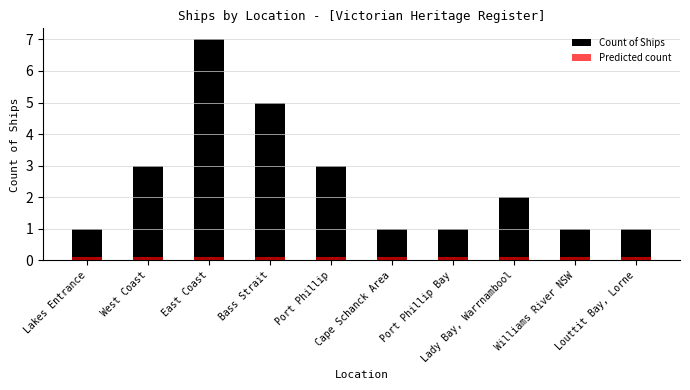

Reading left to right, list all the values displayed in this chart.

Count of Ships: 1.0	3.0	7.0	5.0	3.0	1.0	1.0	2.0	1.0	1.0
Predicted count: 0.1	0.1	0.1	0.1	0.1	0.1	0.1	0.1	0.1	0.1